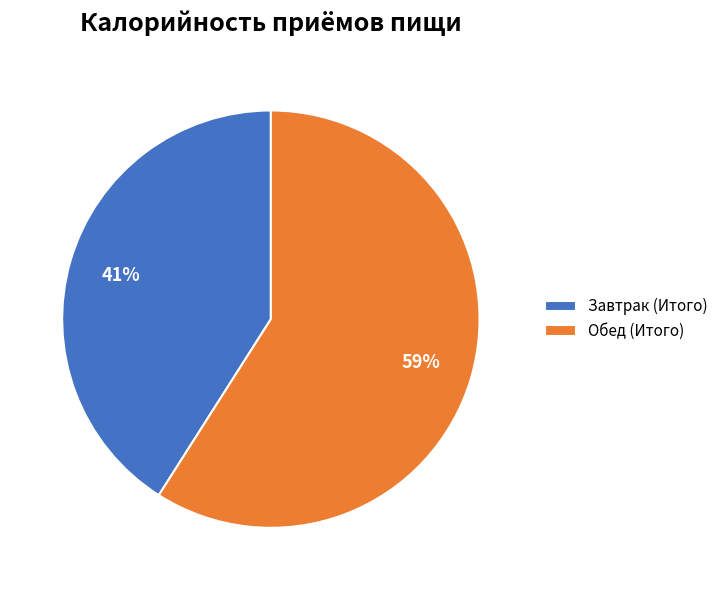

The Завтрак (Итого) slice represents 41% of the pie. True or false?

True